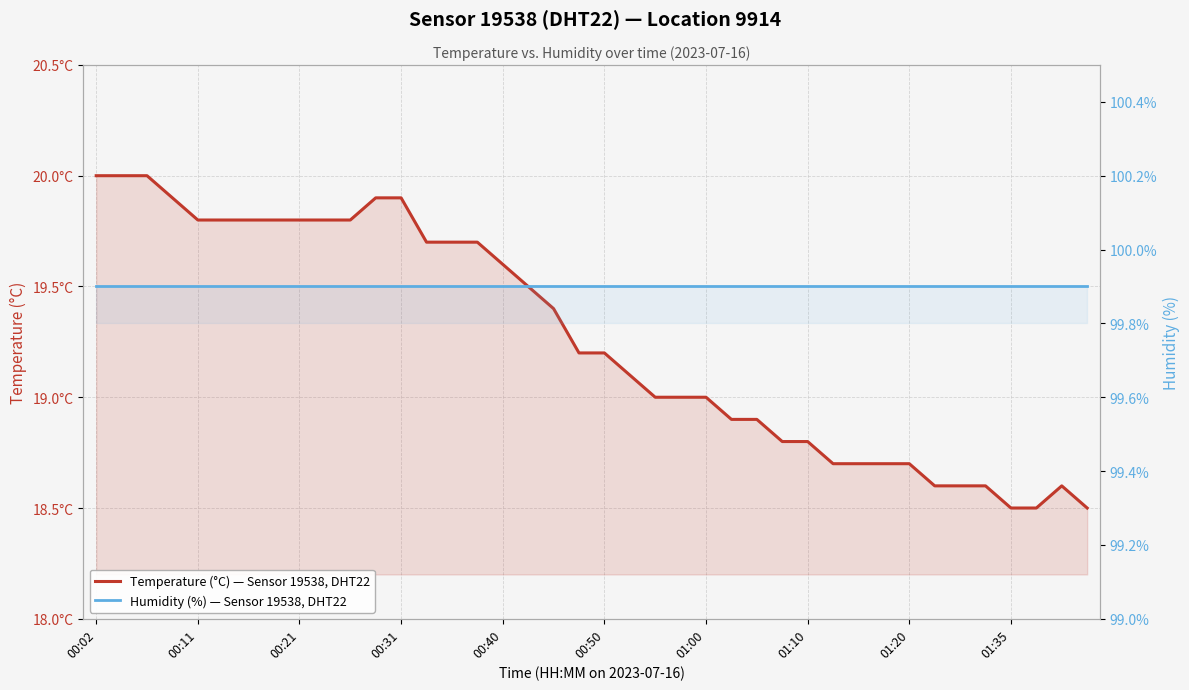

What is the sum of all Humidity (%) — Sensor 19538, DHT22 values?

3996.0